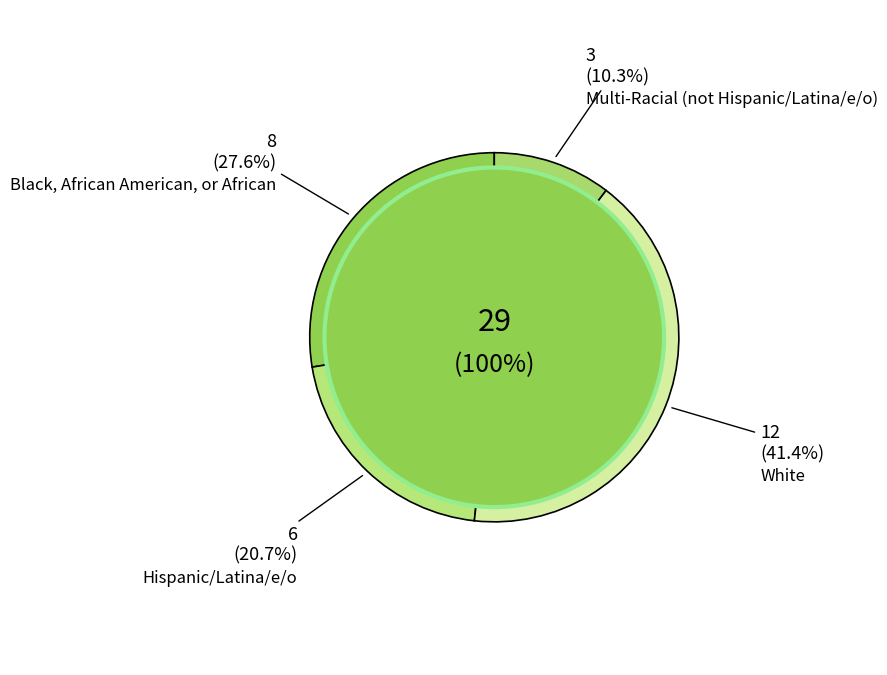

Is it true that White is 41% of the pie?

True